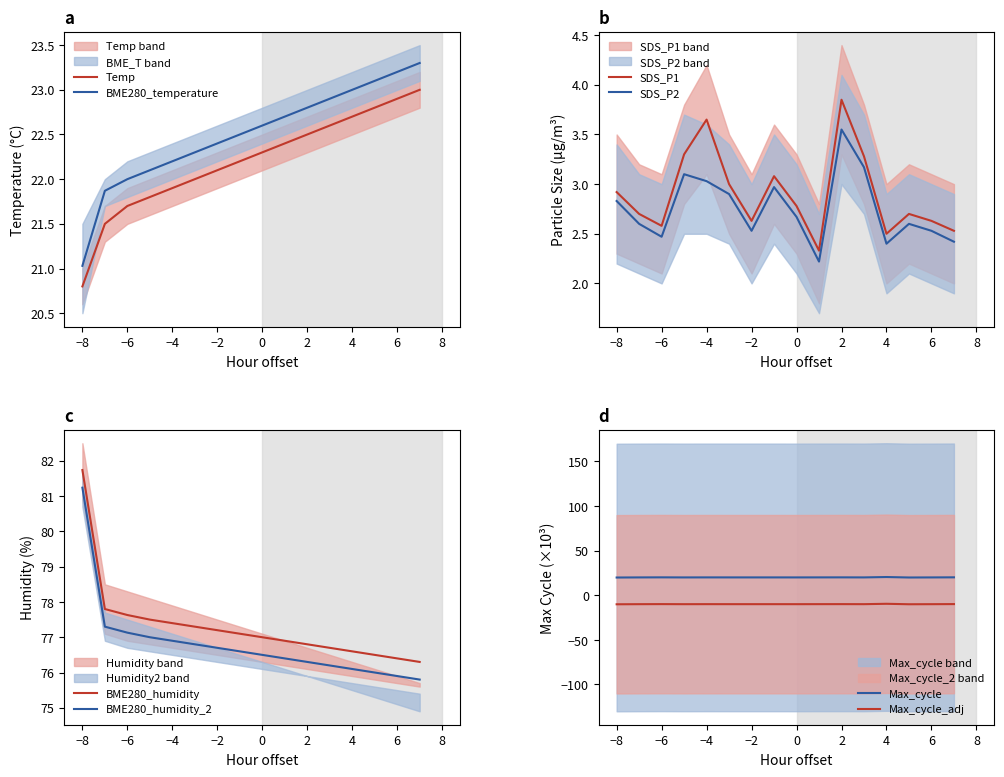

Which series has the widest spread of values?

BME280_humidity